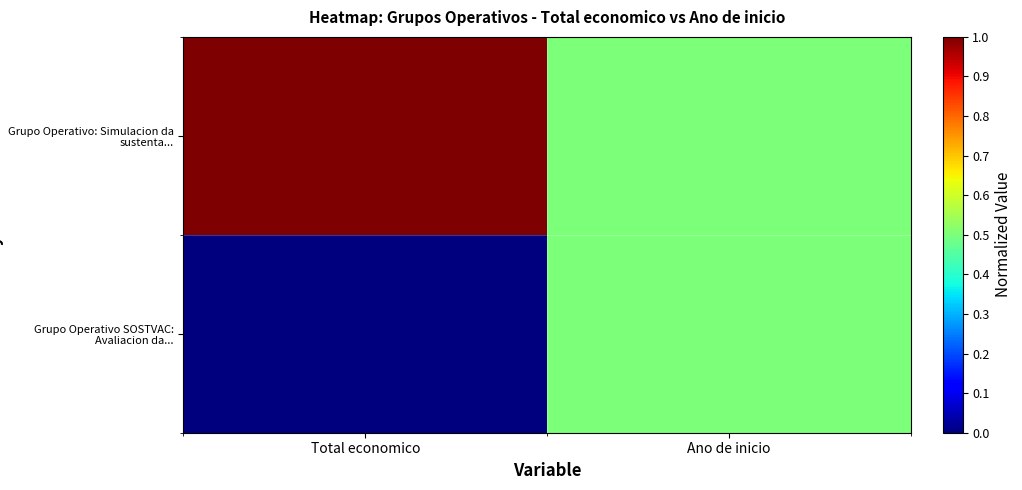

Between Total economico and Ano de inicio, which series saw the biggest shift?

Grupo Operativo SOSTVAC: Avaliacion da...